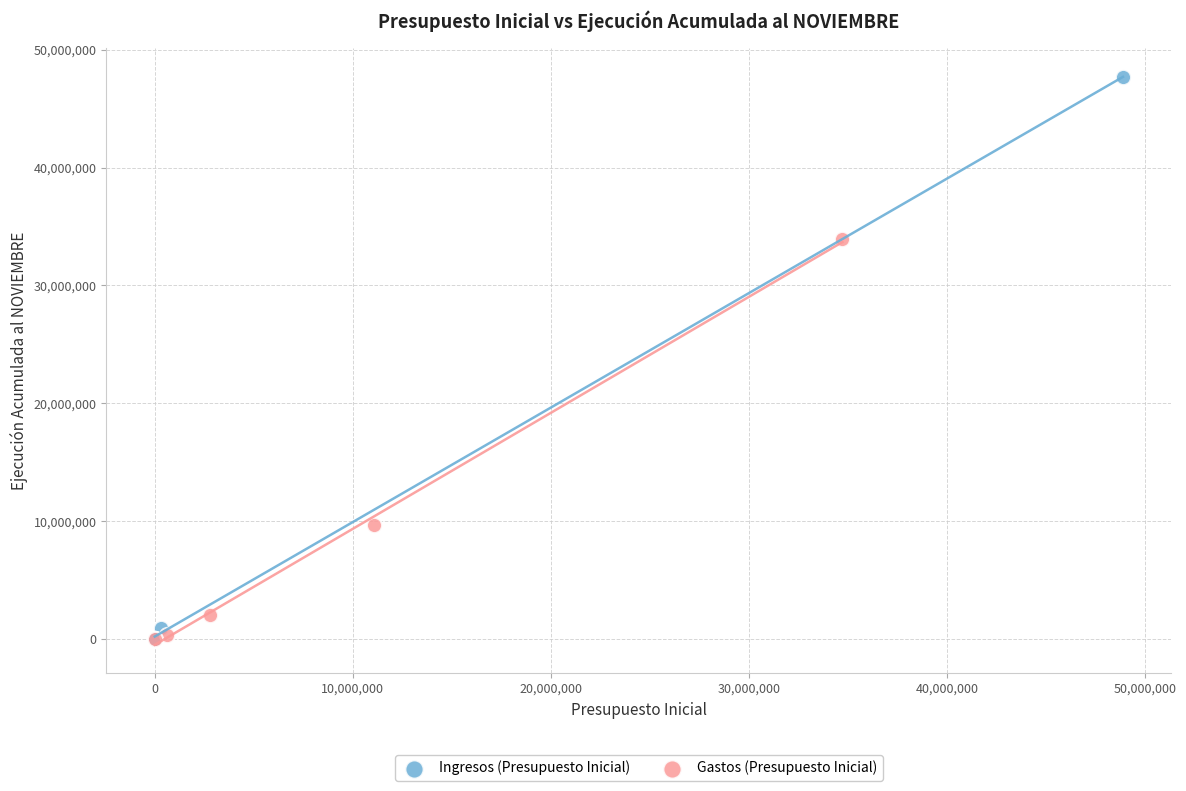

What are all the series names shown in the legend?

Ingresos (Presupuesto Inicial), Gastos (Presupuesto Inicial)